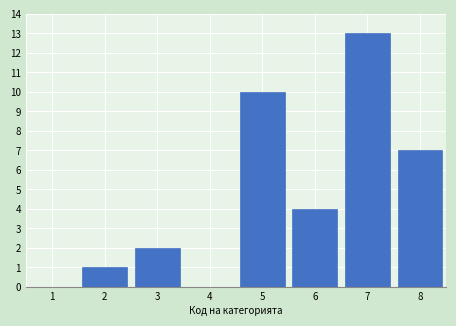

Reading left to right, list every bar in this chart as the range it spans on the x-axis followed by its height. The values are not printed on the chart, so give them approximately, as read against the axis.

0.5 to 1.5: 0
1.5 to 2.5: 1
2.5 to 3.5: 2
3.5 to 4.5: 0
4.5 to 5.5: 10
5.5 to 6.5: 4
6.5 to 7.5: 13
7.5 to 8.5: 7